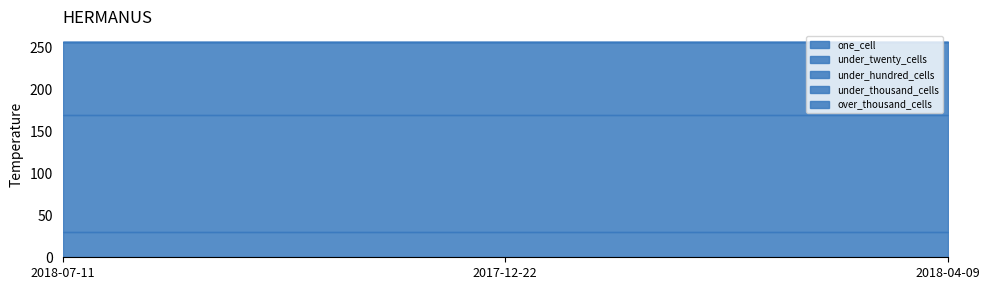

Rank the categories by one_cell value from lowest to highest.

2018-07-11, 2017-12-22, 2018-04-09